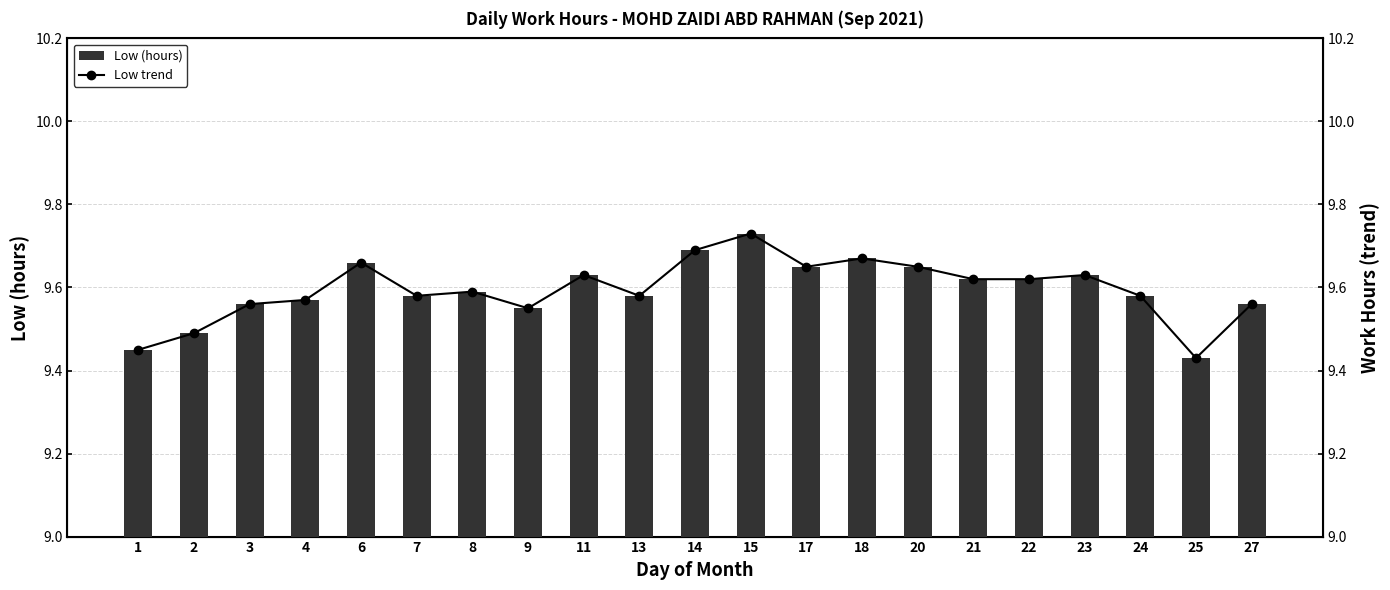

Which series has the widest spread of values?

Low (hours)